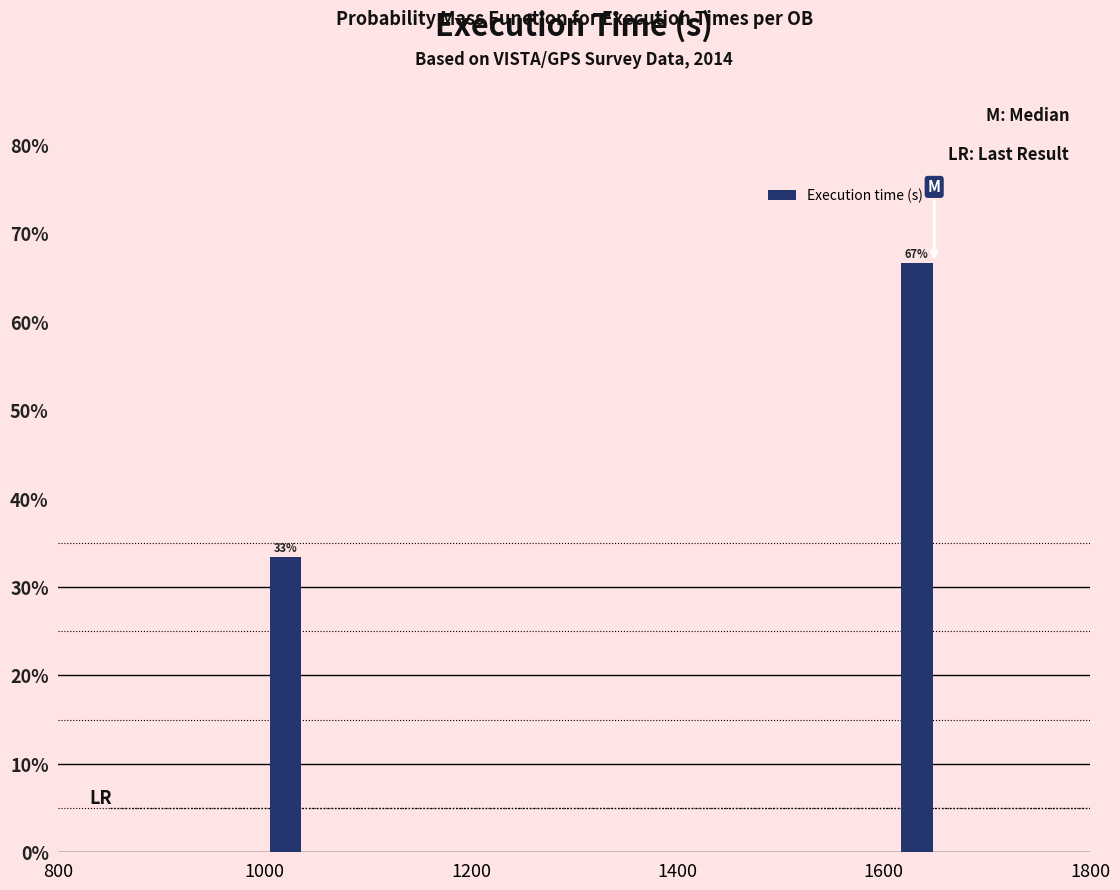

Around what value on the x-axis is the tallest bar? Give the approximate position of its centre, as read against the axis.

1640